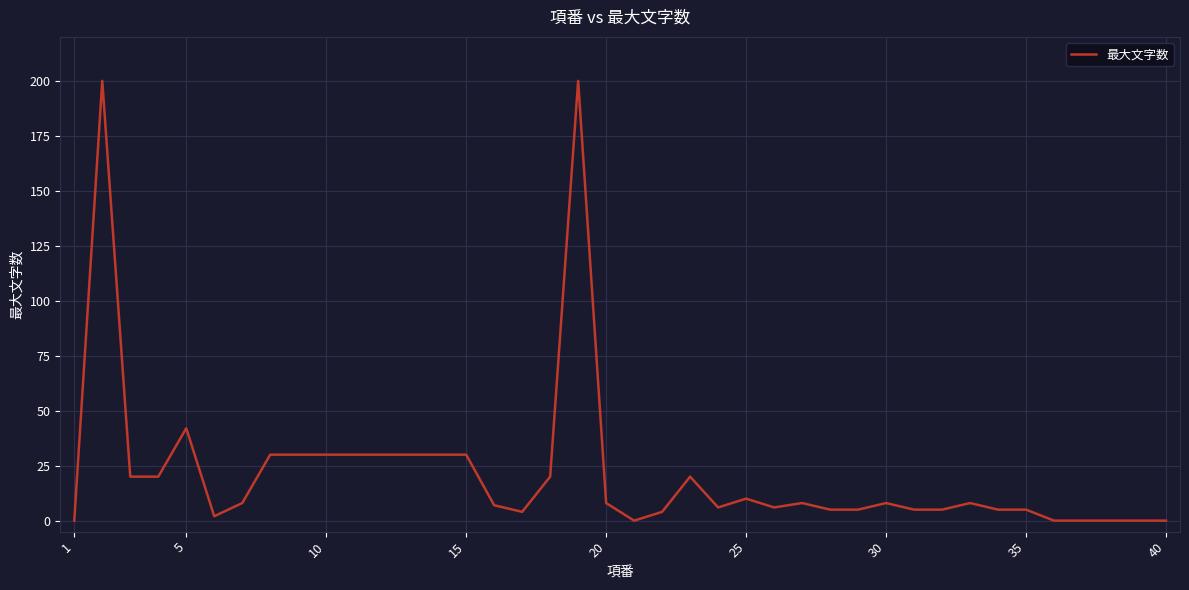

Reading left to right, what are all the values shown in this chart?

0	200	20	20	42	2	8	30	30	30	30	30	30	30	30	7	4	20	200	8	0	4	20	6	10	6	8	5	5	8	5	5	8	5	5	0	0	0	0	0